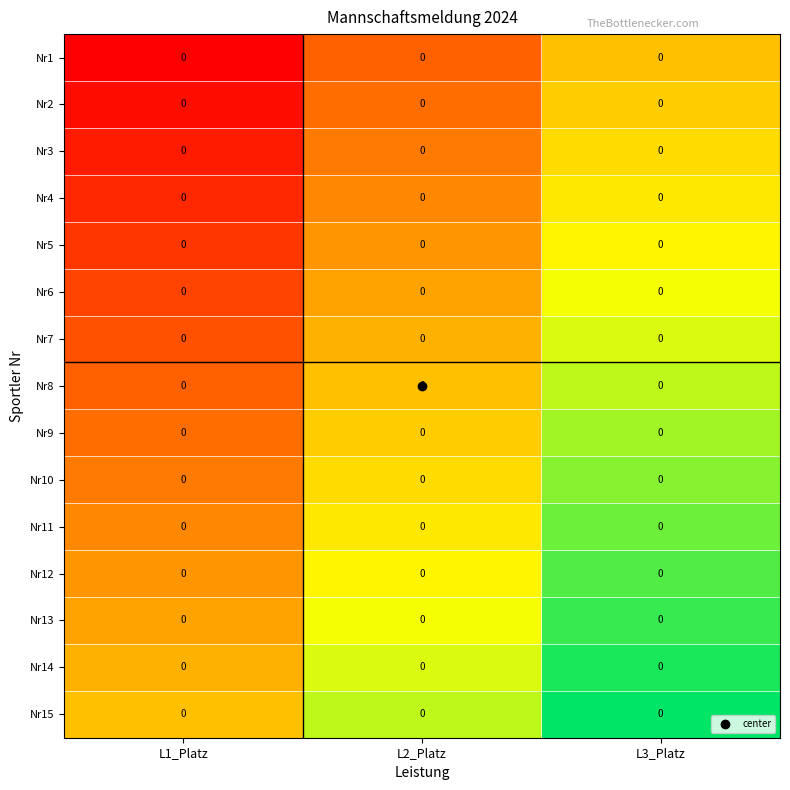

At which label does Nr8 reach its minimum?

L1_Platz